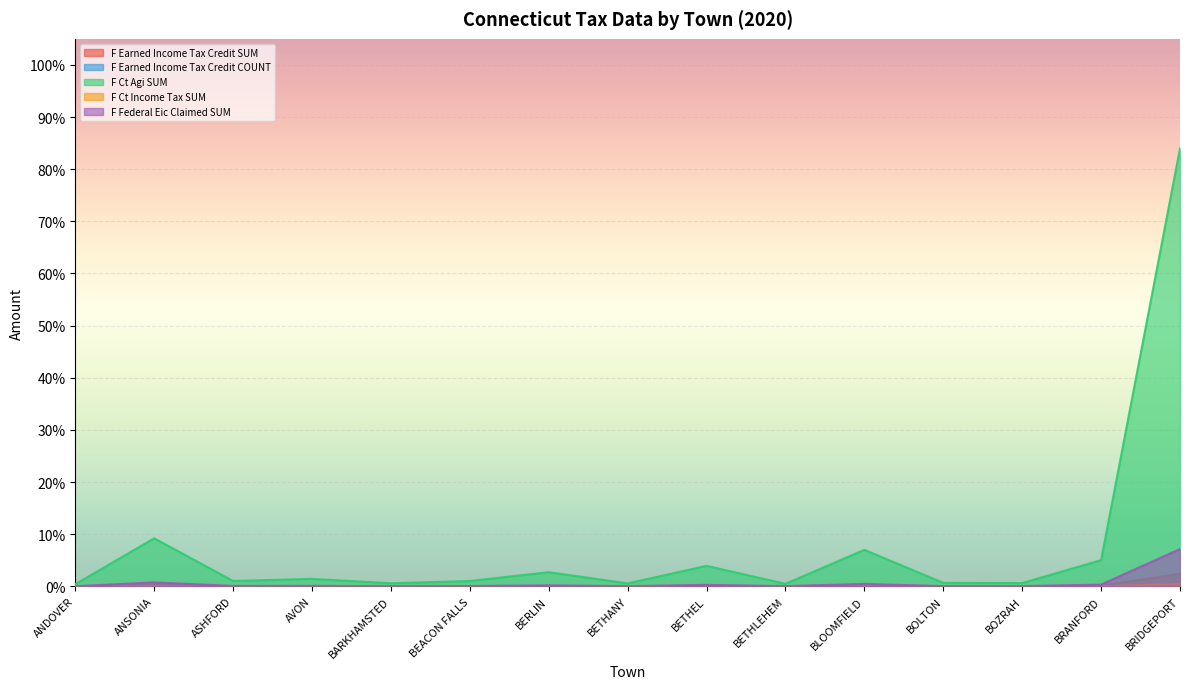

Rank the series by their maximum value, from highest to lowest.

F Ct Agi SUM, F Federal Eic Claimed SUM, F Earned Income Tax Credit SUM, F Ct Income Tax SUM, F Earned Income Tax Credit COUNT